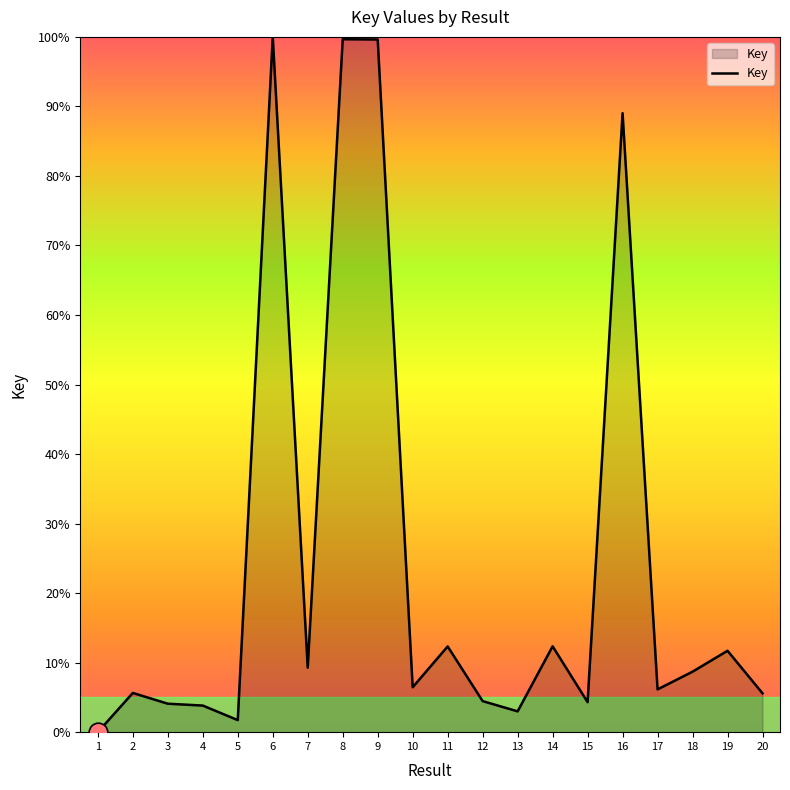

What is the change in value from 7 to 17?

-3.1